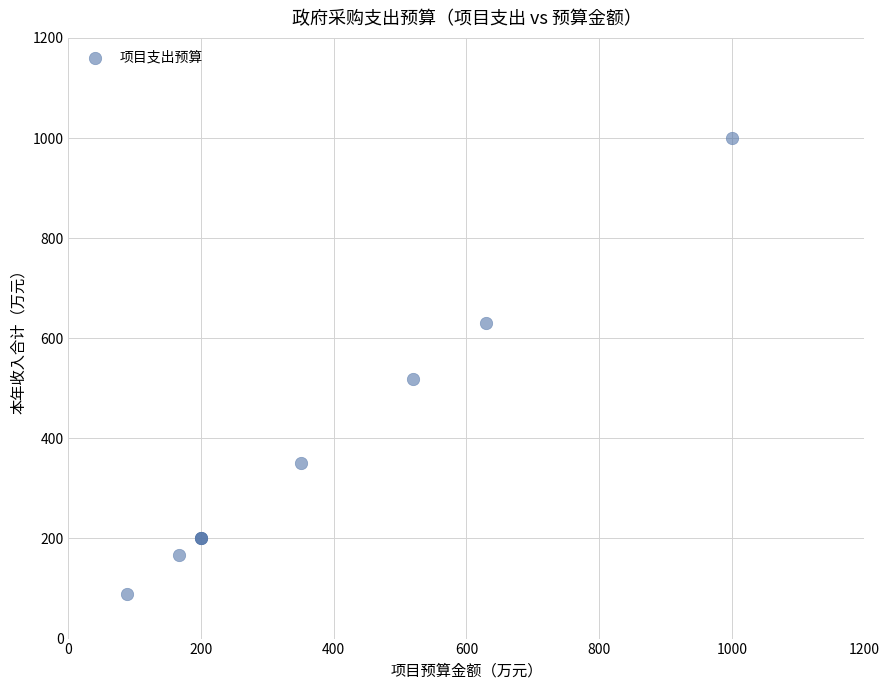

What Y value in the scatter plot is closest to 544?

519.3